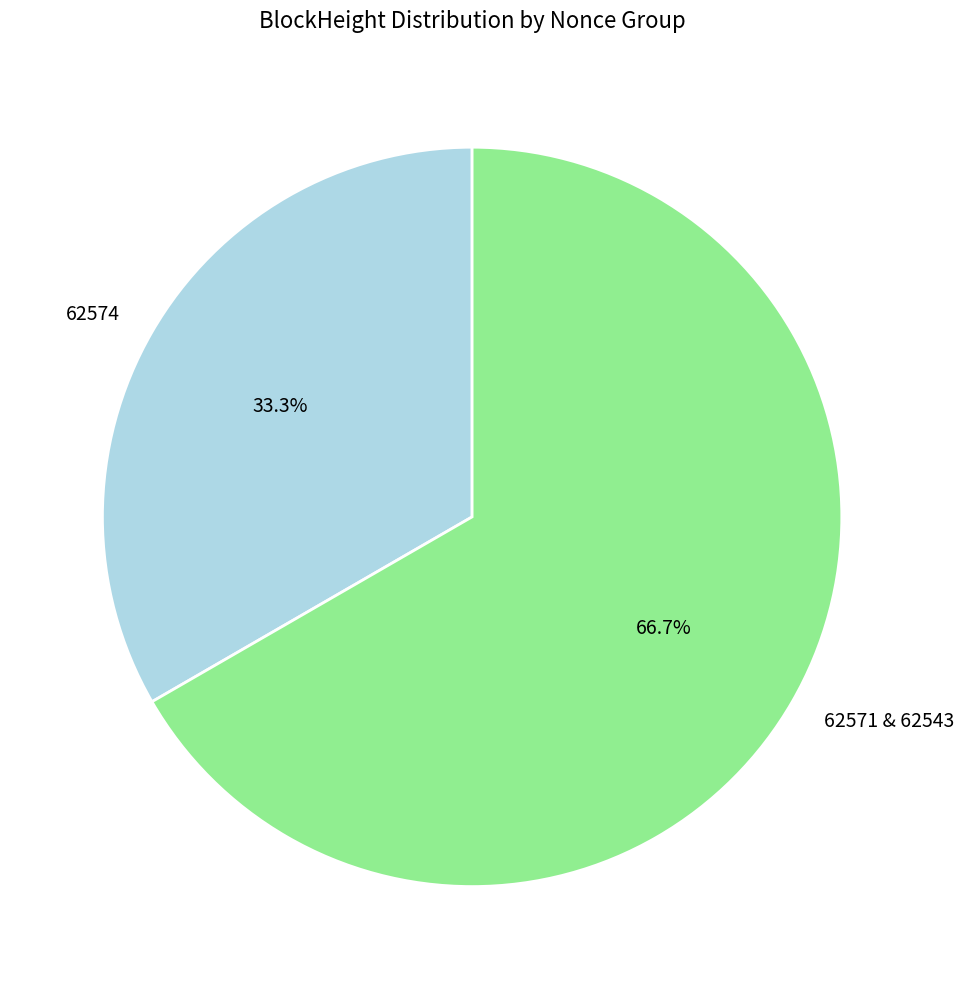

What is the largest slice in the pie chart?

62571 & 62543